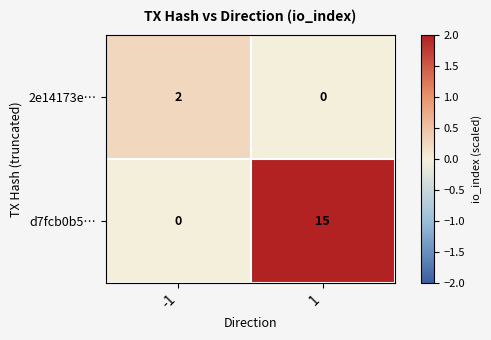

At which category is the sum across all series the highest?

1